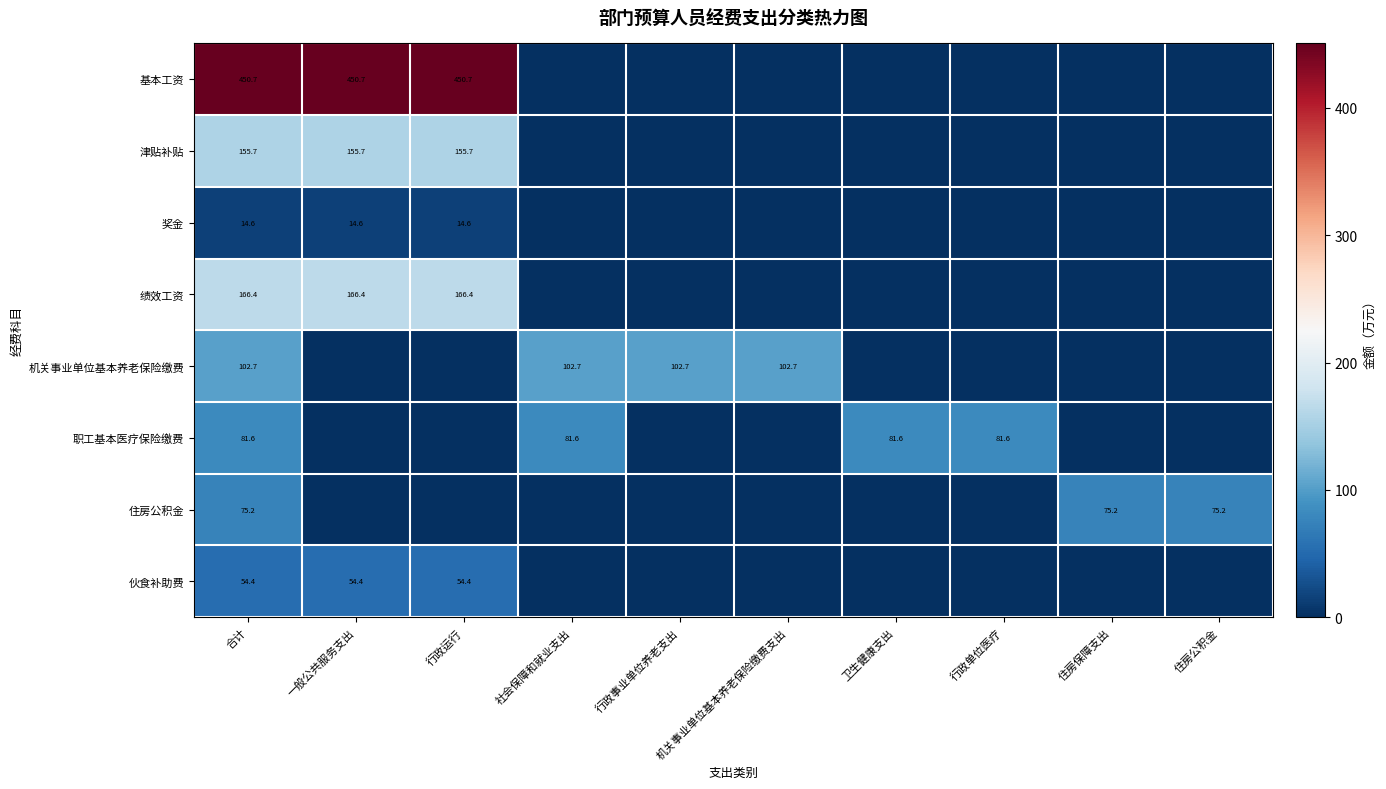

Which series has the largest total across all categories?

基本工资